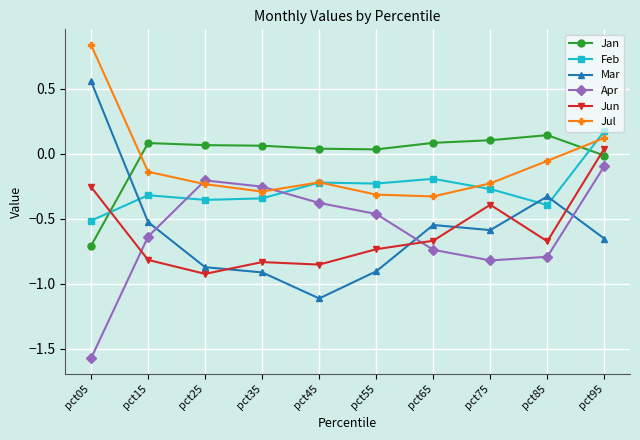

What is the spread (max minus min) of values at pct35?

1.0